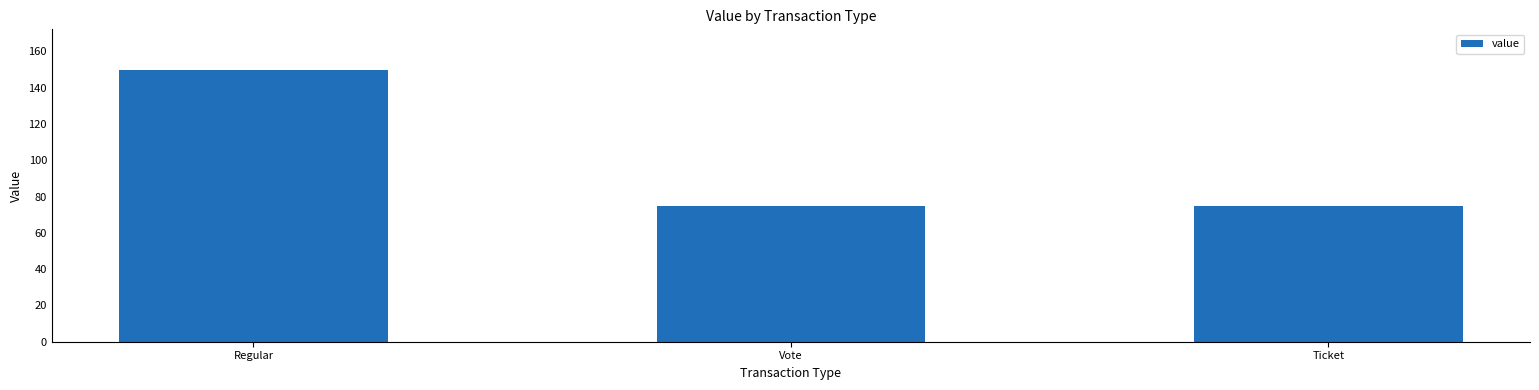

What is the sum of all values?

299.5